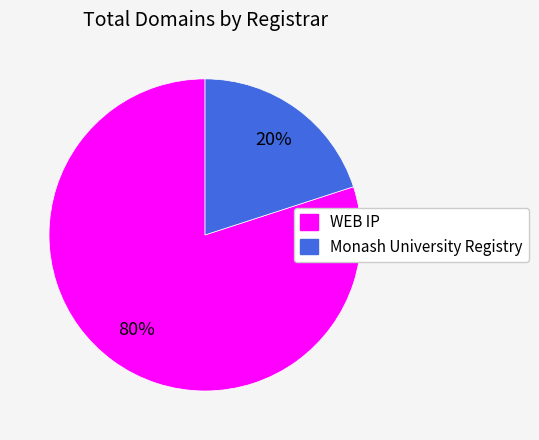

True or false: WEB IP accounts for 90% of the total.

False